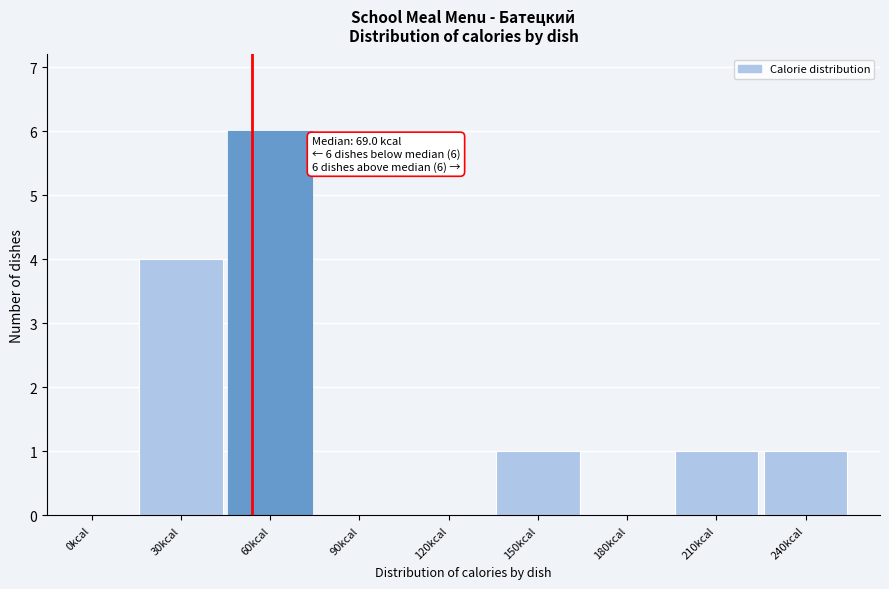

Reading left to right, extract all data points from this chart.

0kcal=0	30kcal=4	60kcal=6	90kcal=0	120kcal=0	150kcal=1	180kcal=0	210kcal=1	240kcal=1